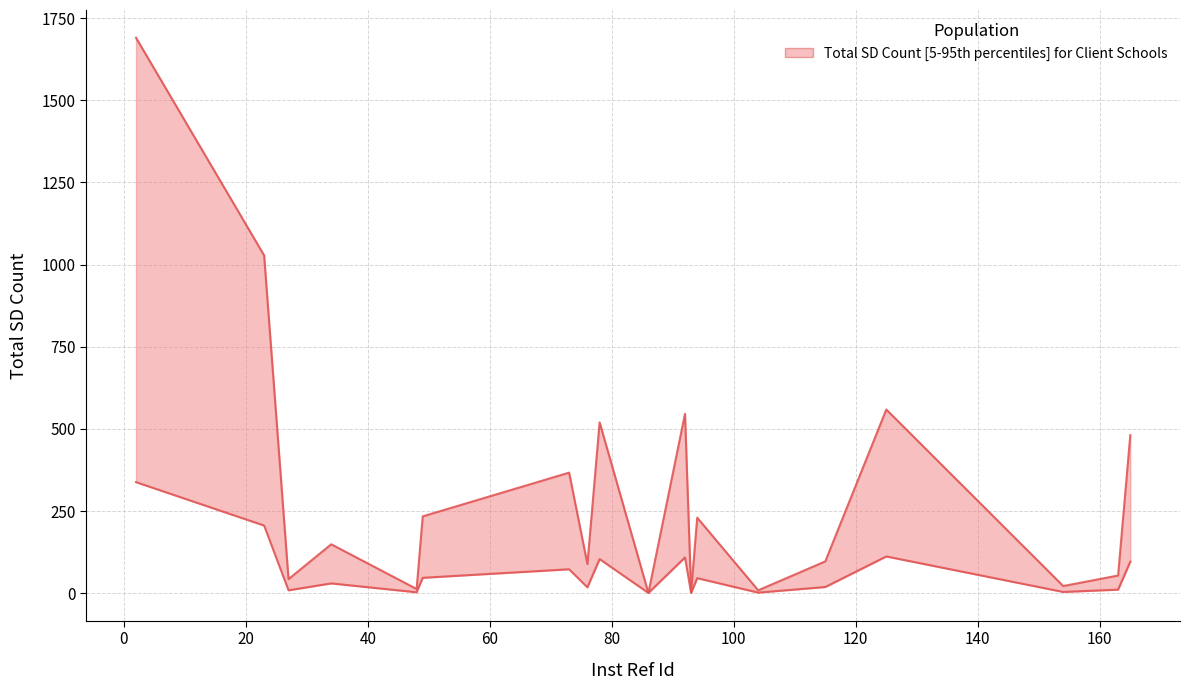

Which label corresponds to the smallest value in the chart?

86